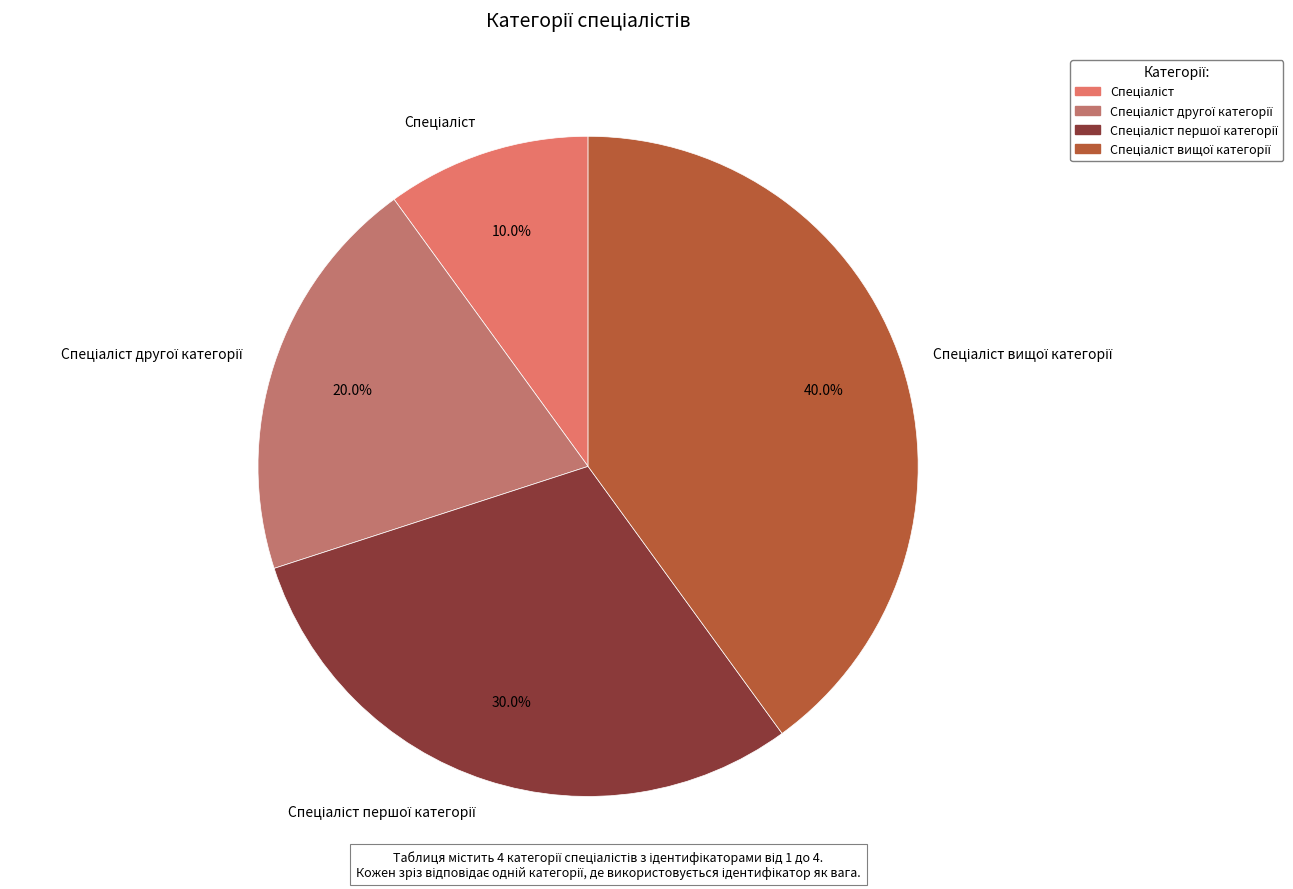

Does any single category account for the majority?

No